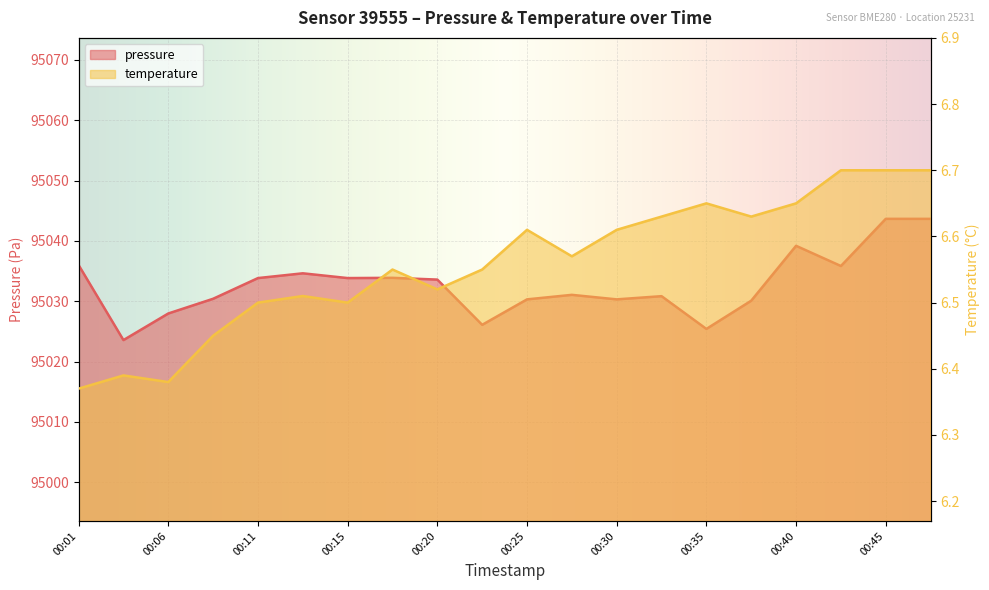

Between 00:08 and 00:40, which is larger?

00:40